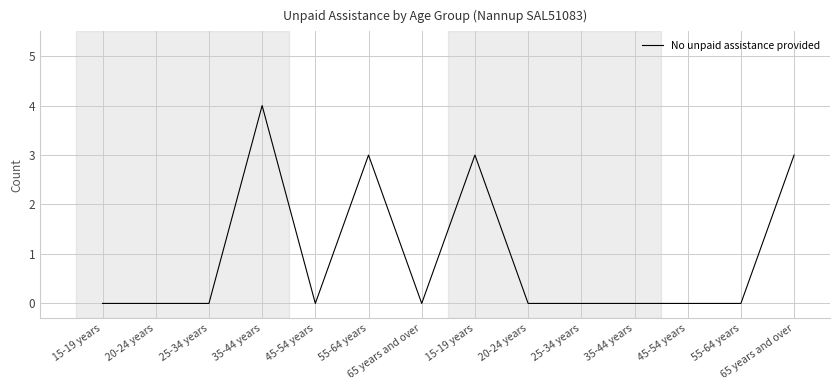

Is this an area chart (filled region under the line)?

No